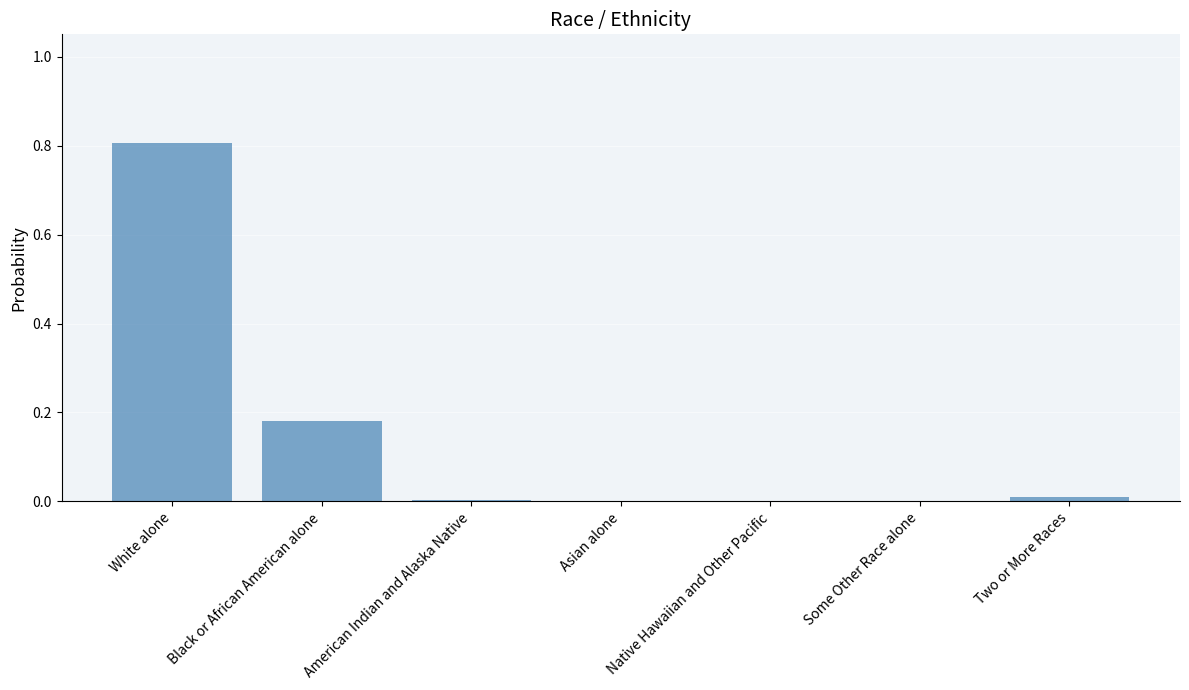

Are the bars horizontal?

No